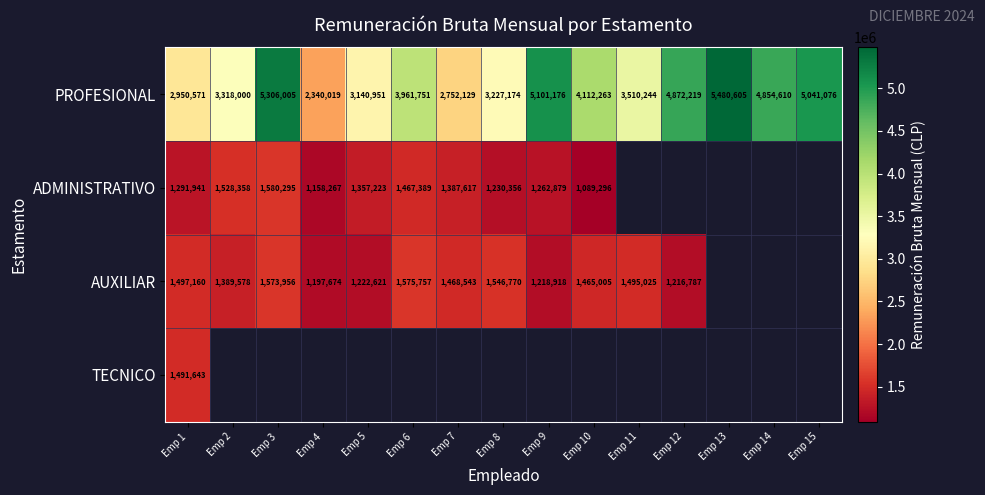

The value of PROFESIONAL at Emp 1 is 2950571. True or false?

True